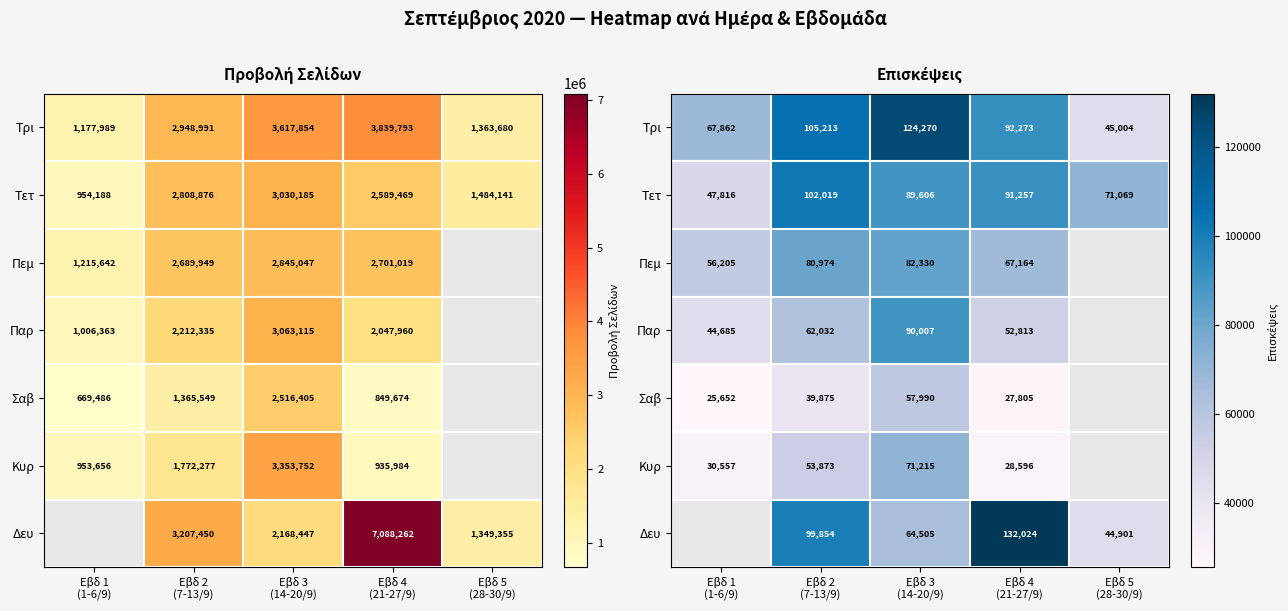

How many data points in Σαβ are above 39875?

1